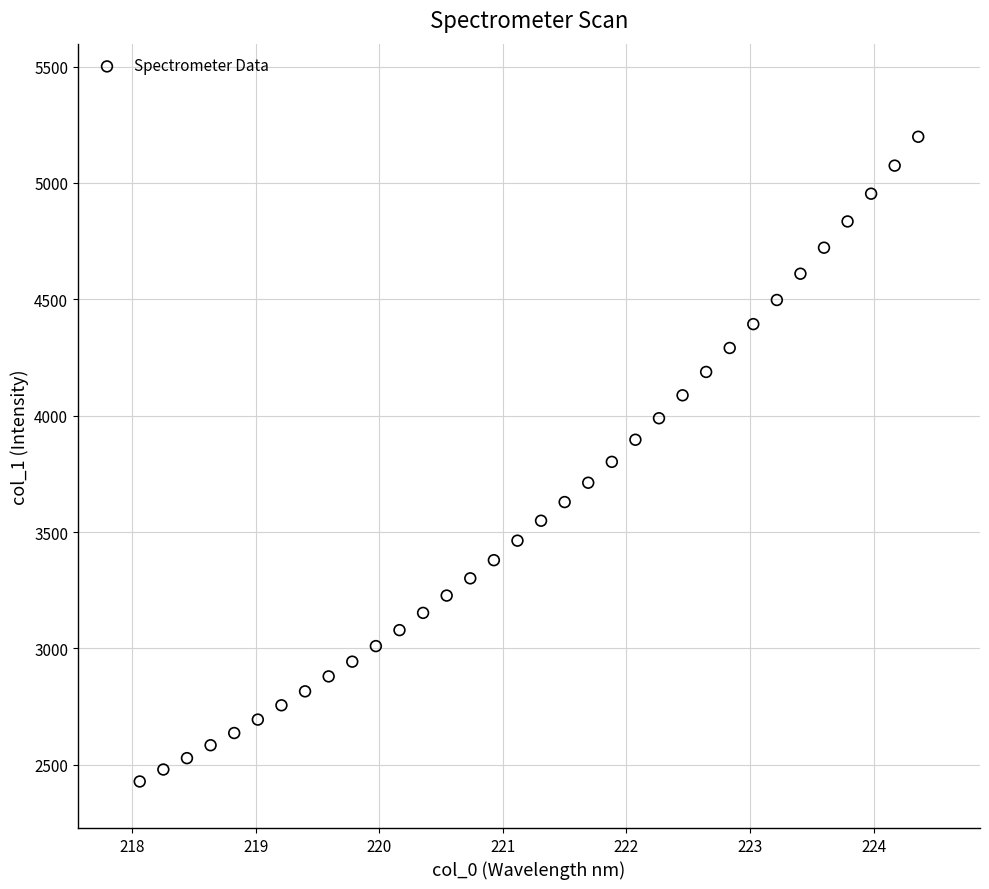

What is the range of X values (max minus min)?

6.3